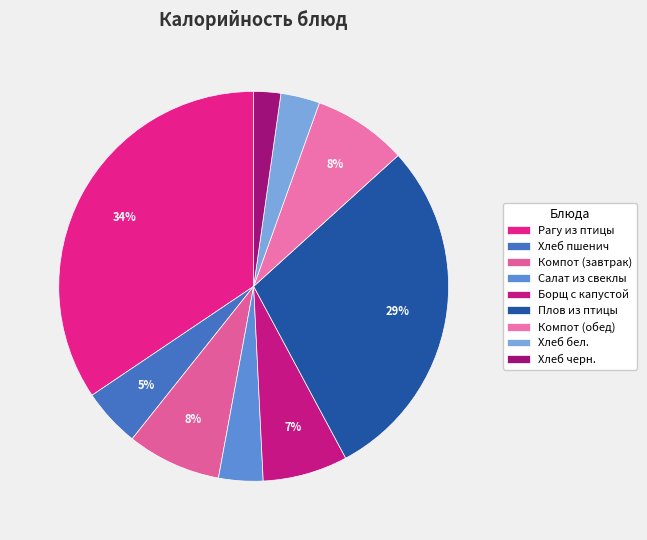

To the nearest percent, what is the difference between the largest and smallest slice percentages?

32%